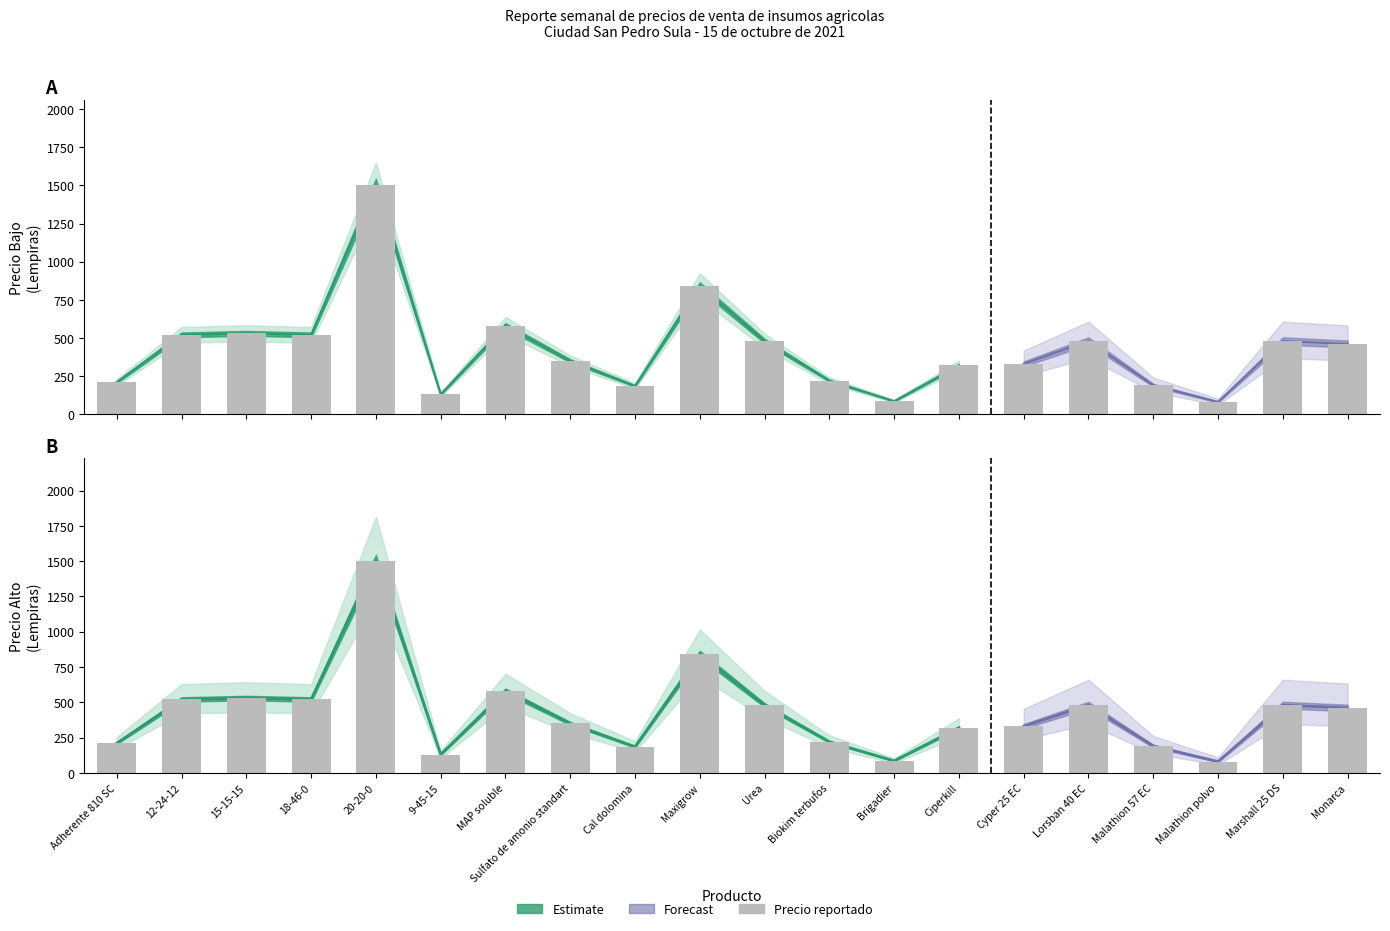

Which has a higher value, Monarca or Biokim terbufos?

Monarca